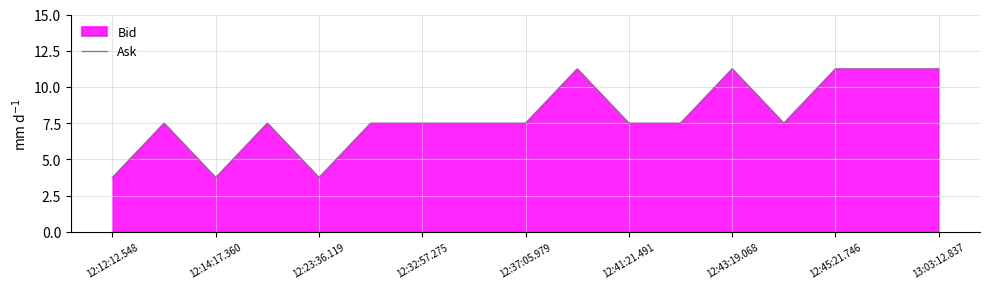

Approximately how many times larger is the value at 12:41:21.491 compared to 12:43:19.068?

0.7